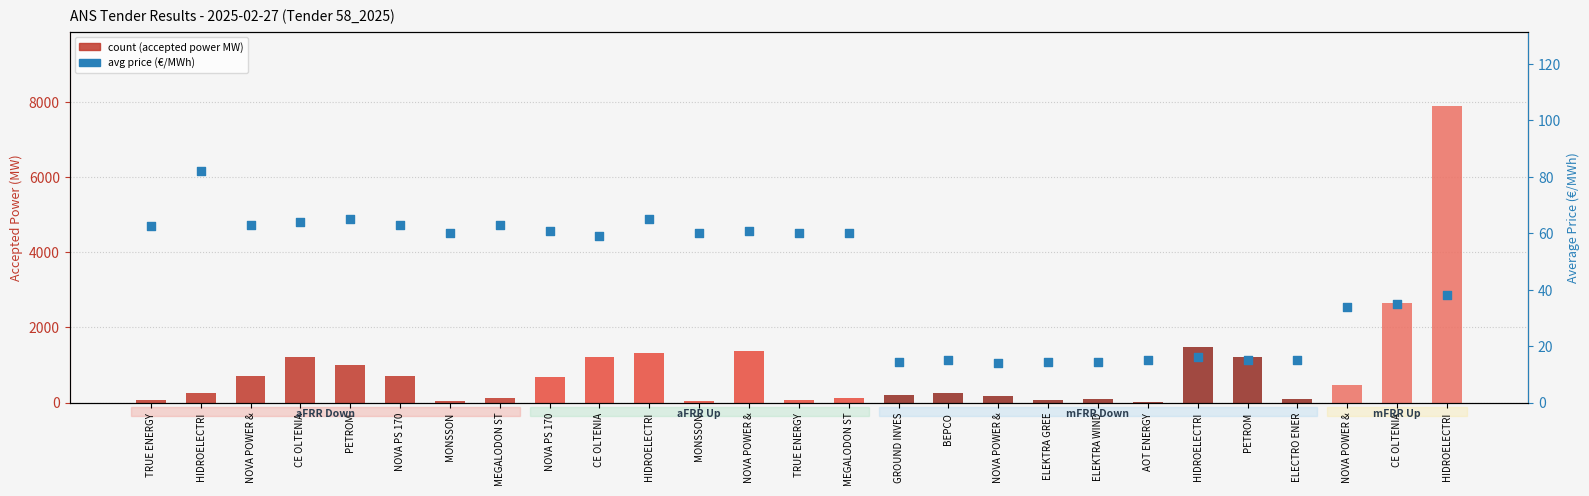

What are all the series names shown in the legend?

count, avg price (€/MWh)